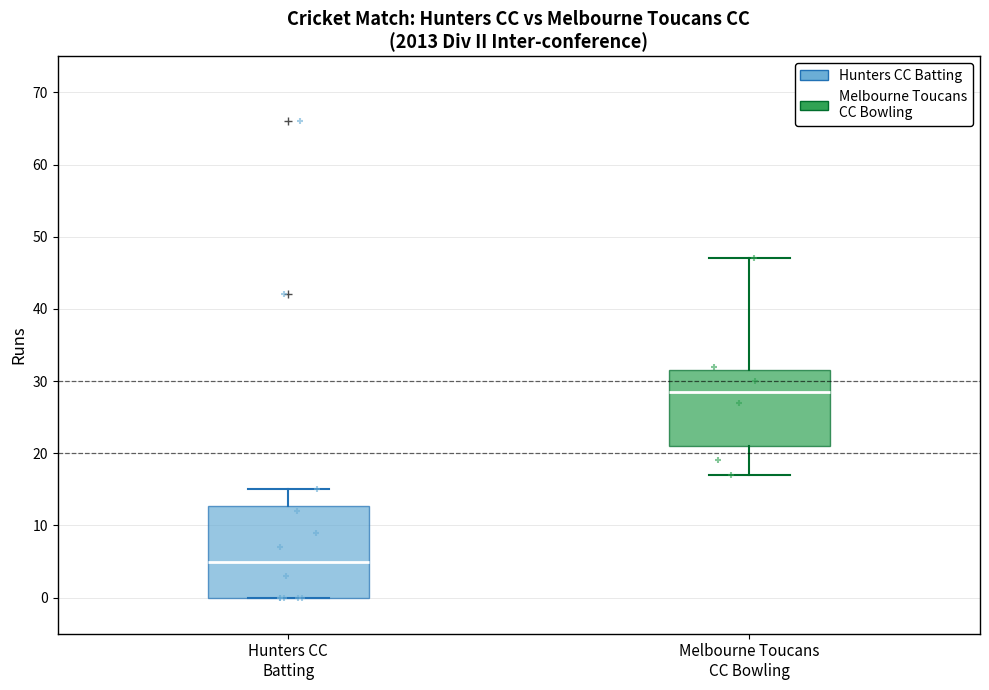

Which box's median line is the highest?

Melbourne Toucans CC Bowling